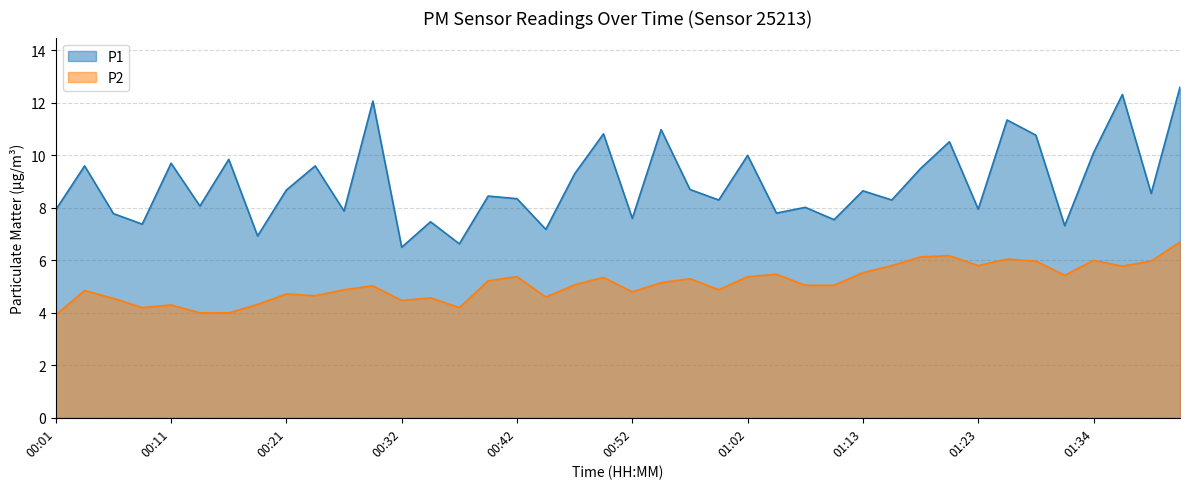

Reading left to right, what are all the values shown in this chart?

P1: 7.9	9.6	7.8	7.4	9.7	8.1	9.8	6.9	8.7	9.6	7.9	12.1	6.5	7.5	6.6	8.4	8.3	7.2	9.3	10.8	7.6	11.0	8.7	8.3	10.0	7.8	8.0	7.5	8.7	8.3	9.5	10.5	8.0	11.3	10.8	7.3	10.1	12.3	8.6	12.6
P2: 3.9	4.8	4.5	4.2	4.3	4.0	4.0	4.3	4.7	4.7	4.9	5.0	4.5	4.6	4.2	5.2	5.4	4.6	5.1	5.3	4.8	5.2	5.3	4.9	5.4	5.5	5.0	5.0	5.5	5.8	6.1	6.2	5.8	6.0	6.0	5.4	6.0	5.8	6.0	6.7